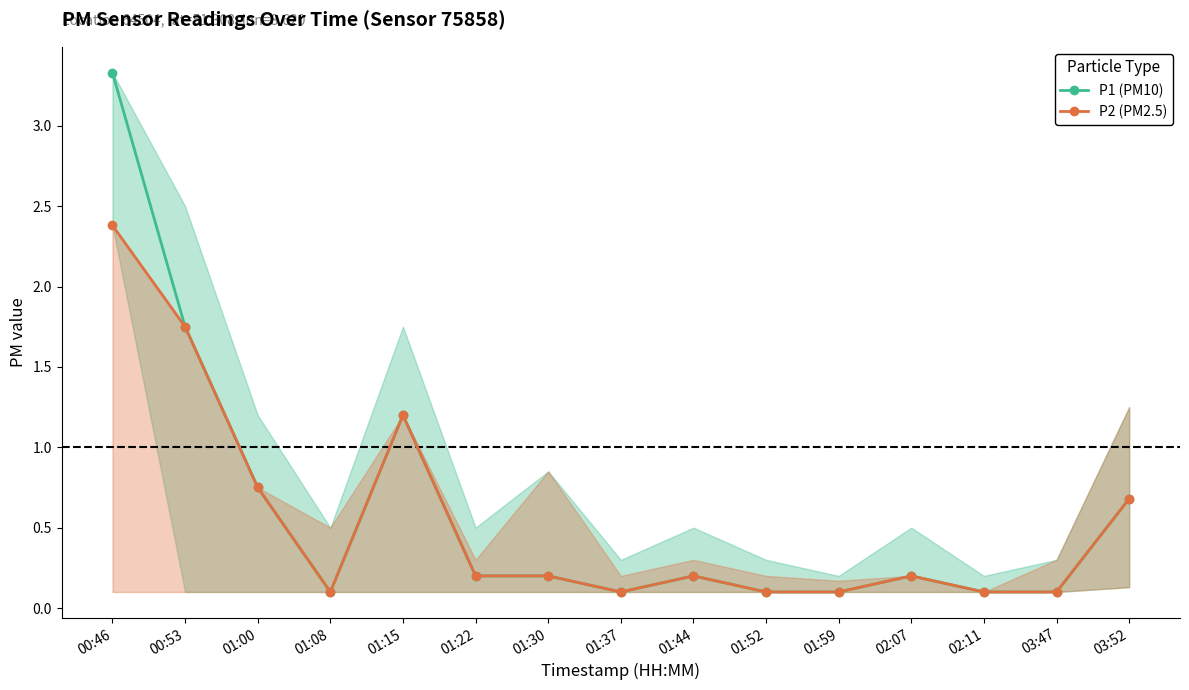

Rank the categories by P2 (PM2.5) value from highest to lowest.

00:46, 00:53, 01:15, 01:00, 03:52, 01:22, 01:30, 01:44, 02:07, 01:08, 01:37, 01:52, 01:59, 02:11, 03:47